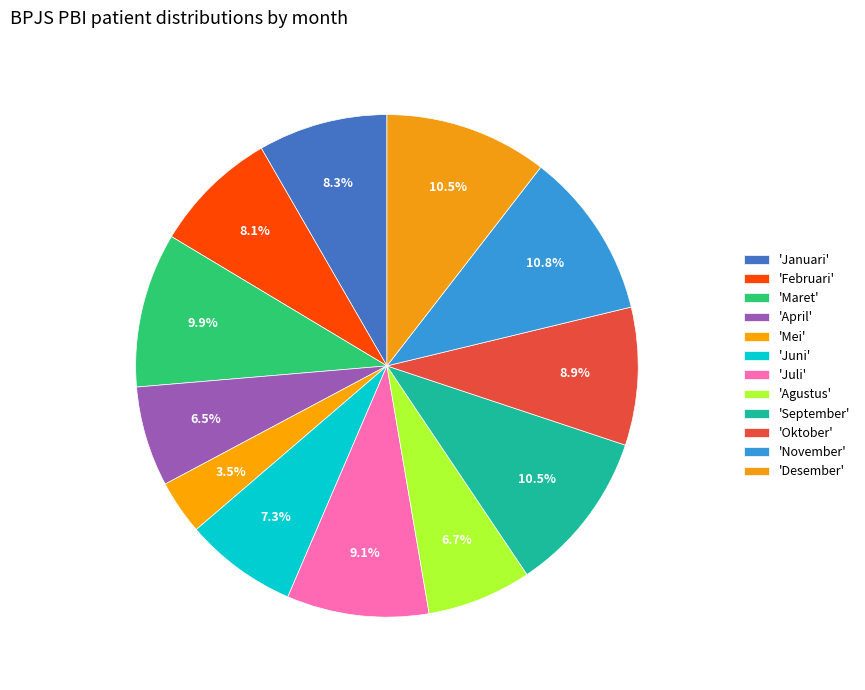

Count the number of slices in the pie.

12